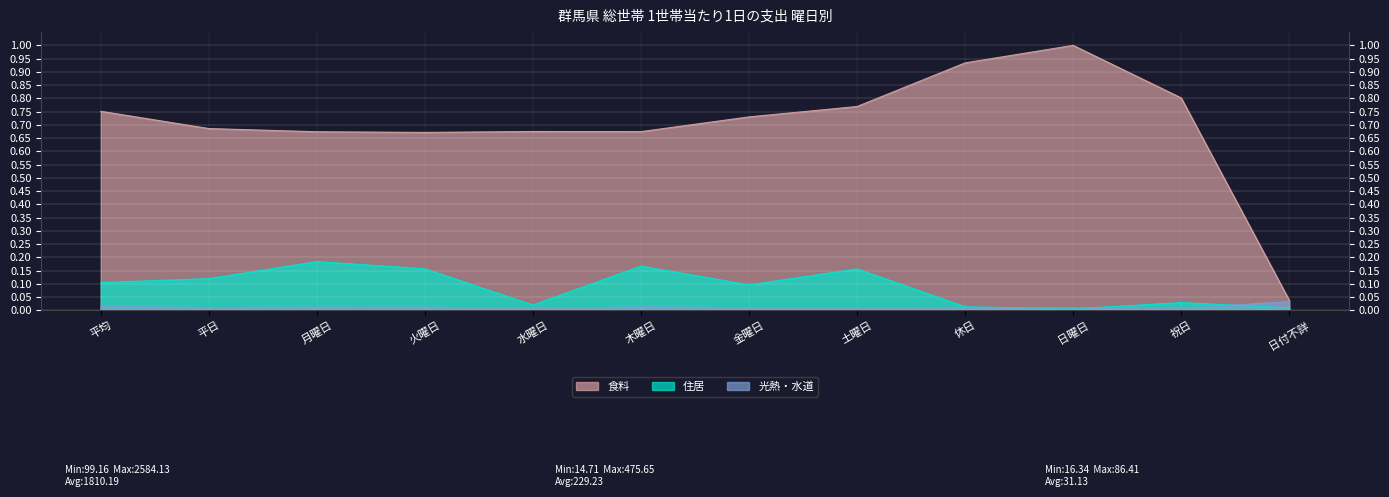

What is the label of the 2nd point from the left?

平日